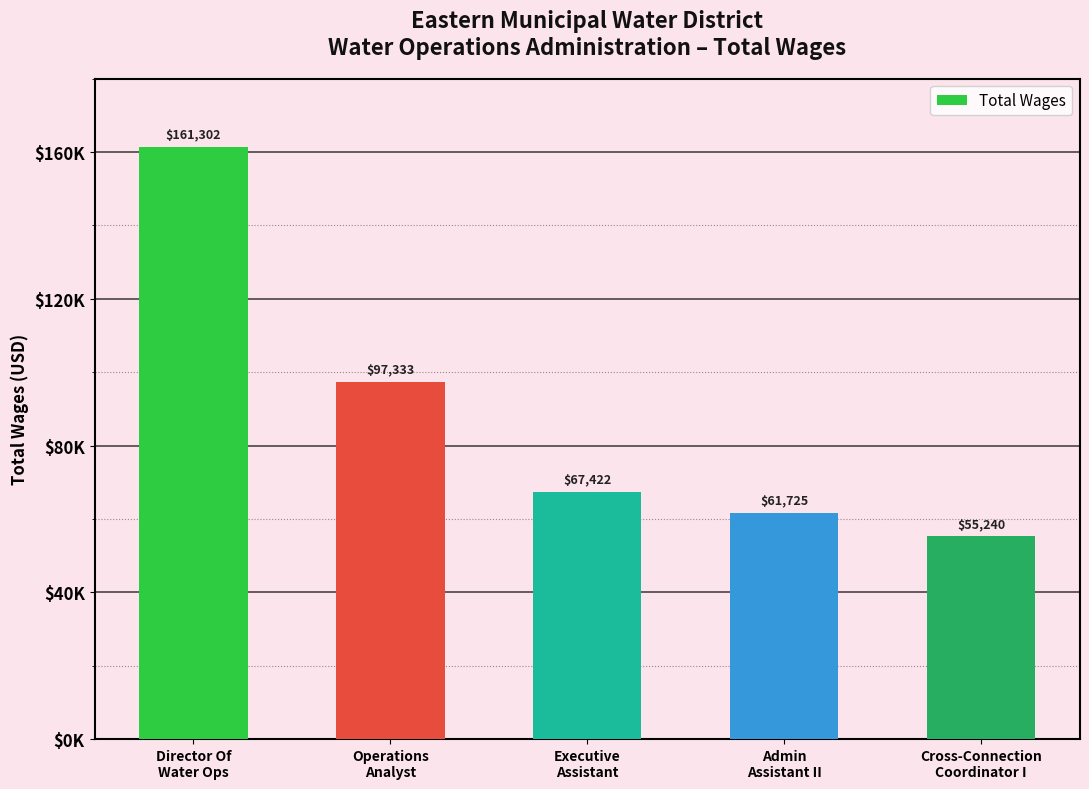

The chart shows a value of 25761 at Executive
Assistant. True or false?

False